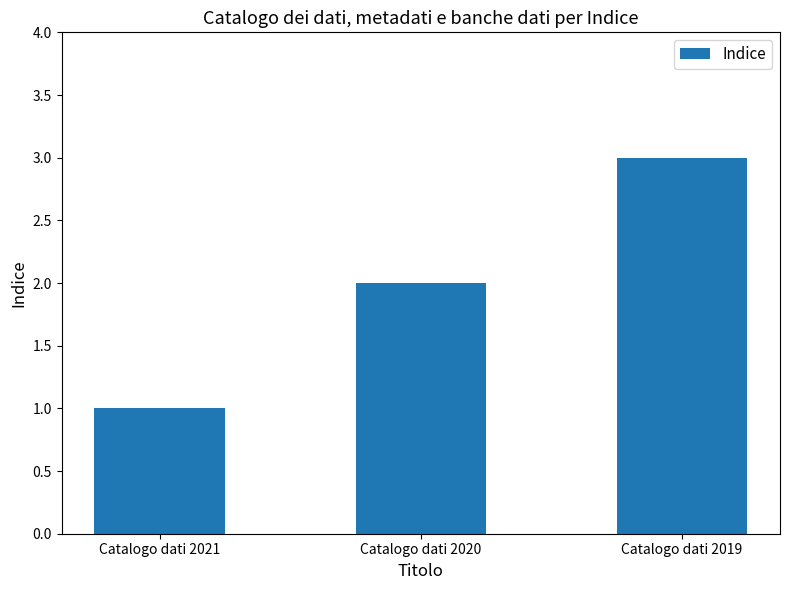

What is the sum of the values at Catalogo dati 2019 and Catalogo dati 2020?

5